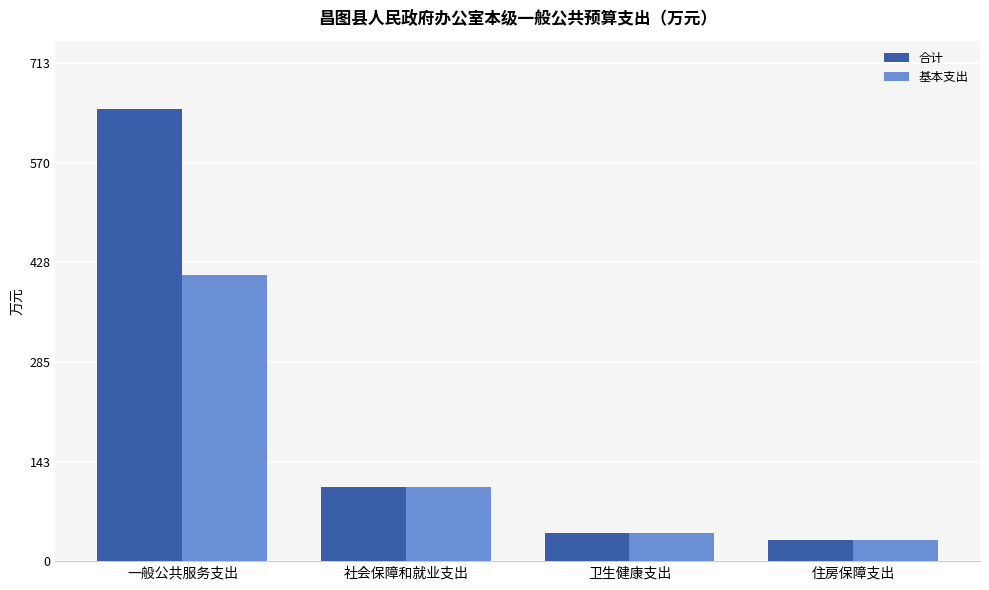

At which category is the sum across all series the highest?

一般公共服务支出